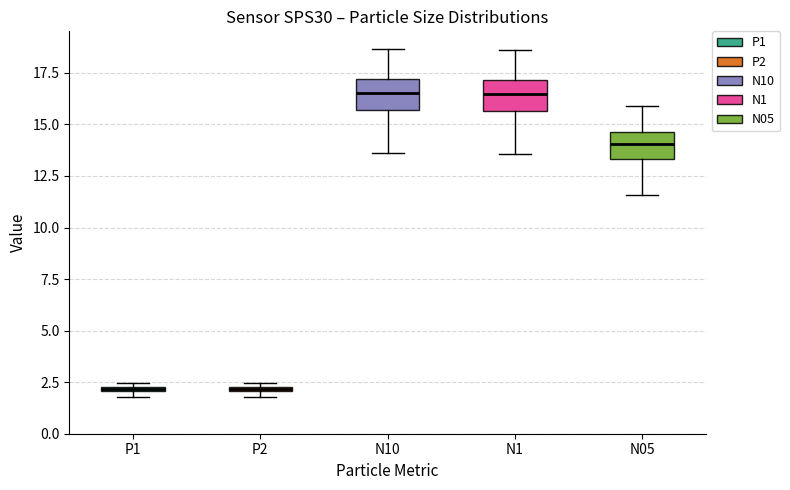

Where is the upper edge of the box for N1 on the y-axis? The values are not printed on the chart, so give them approximately, as read against the axis.

17.0